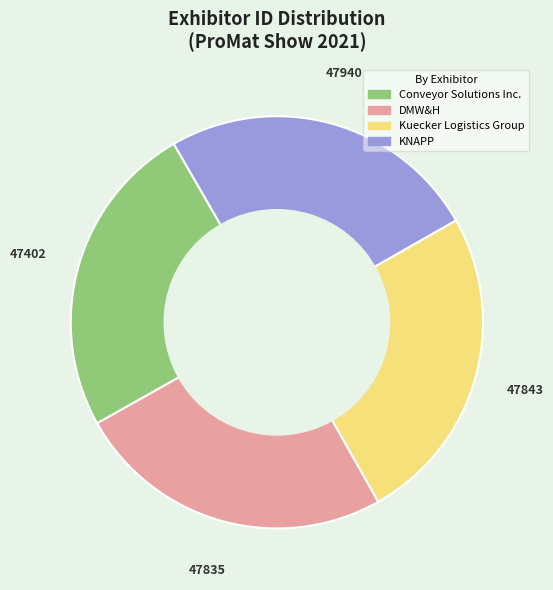

True or false: DMW&H accounts for 13% of the total.

False